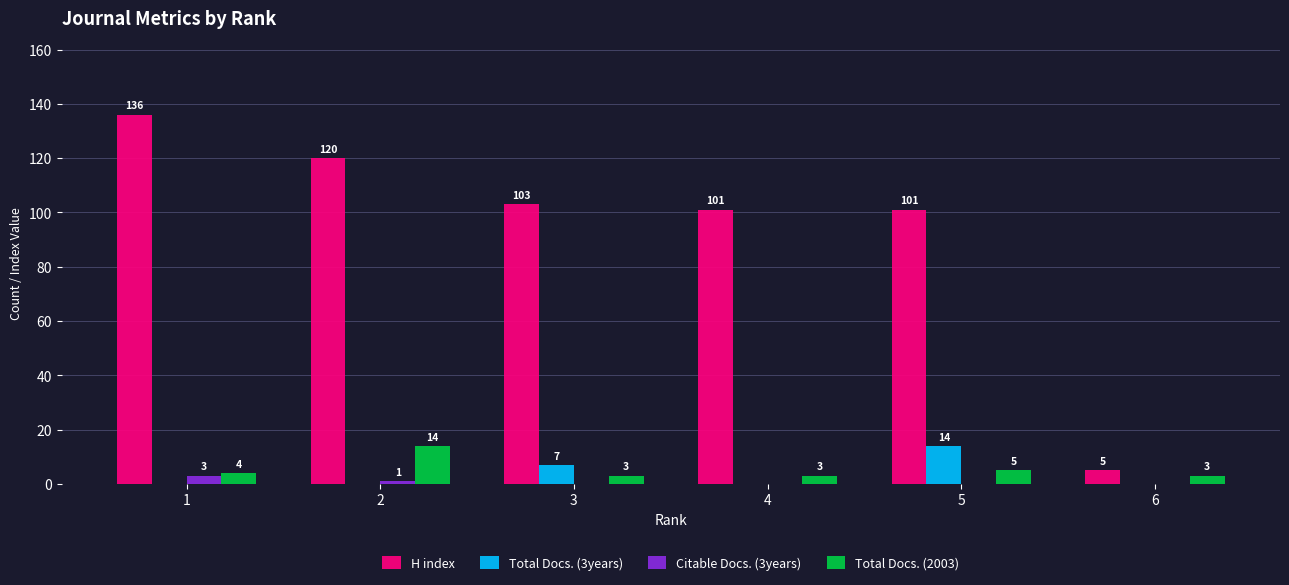

Are the bars horizontal?

No